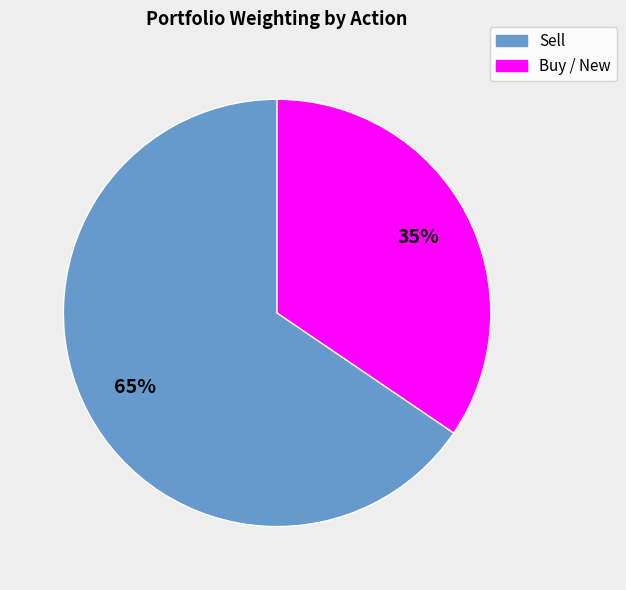

How many segments does this pie chart have?

2